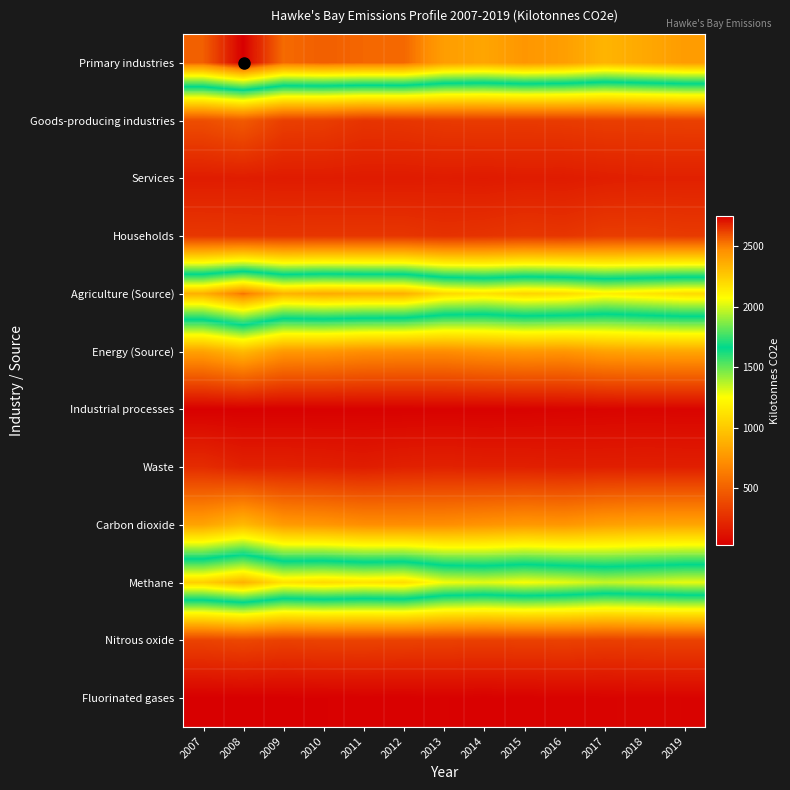

How many data points does each series have?

13